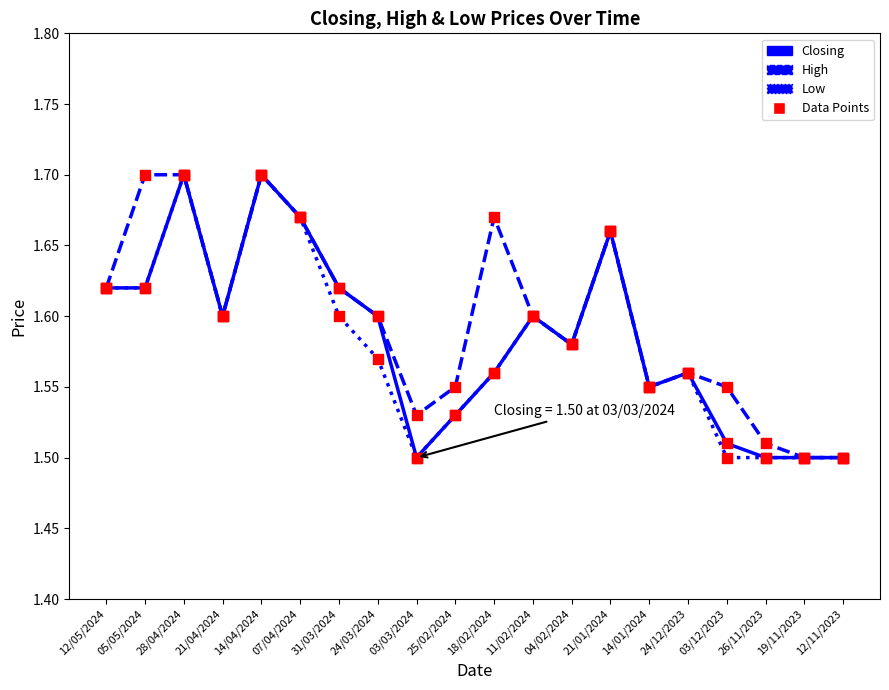

Which series has the largest total across all categories?

High